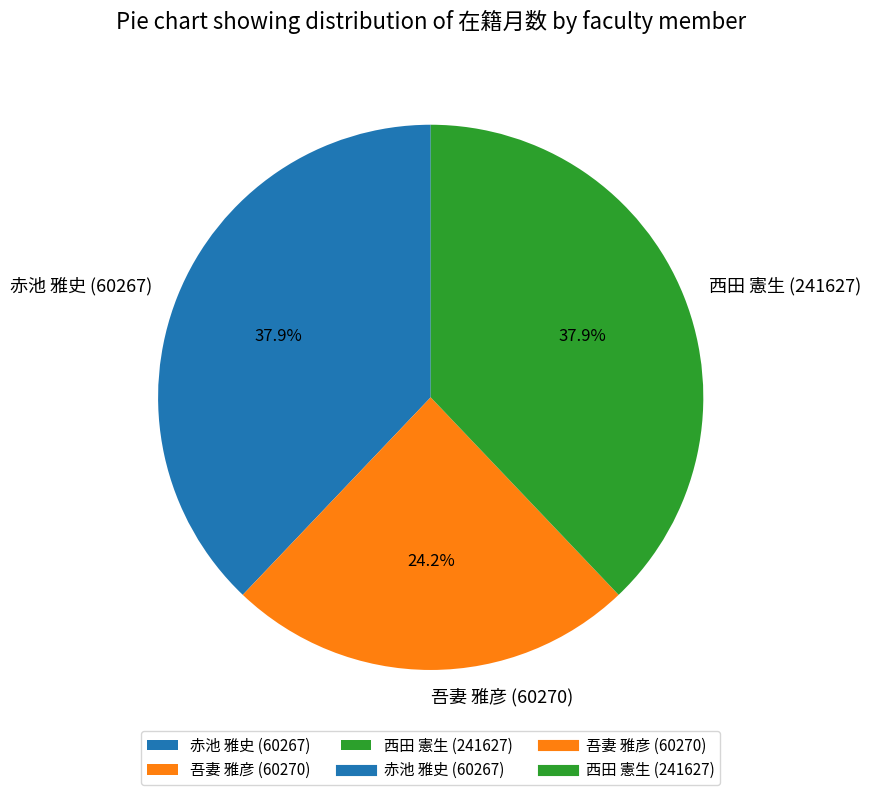

Does any single category account for the majority?

No